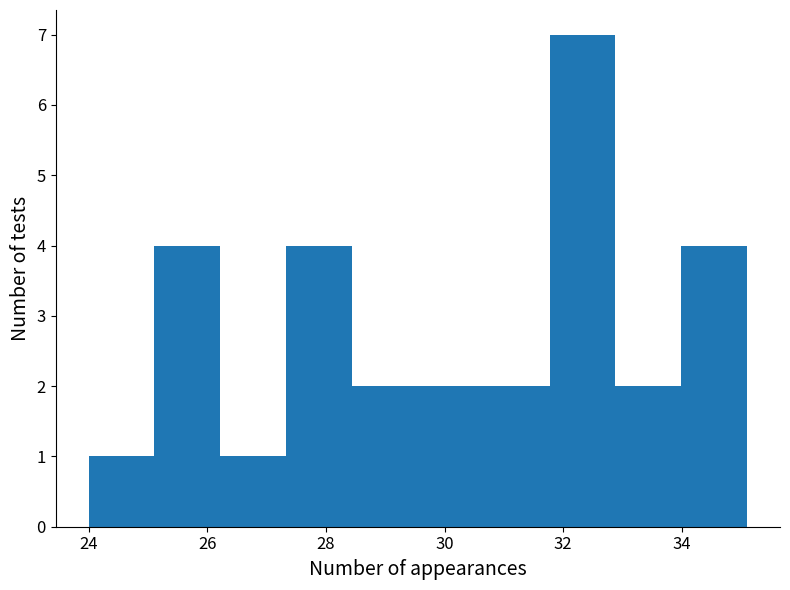

What is the height of the bar covering 25.2 to 26.2 on the x-axis? Neither the bar edges nor the heights are printed on the chart, so give them approximately, as read against the axes.

4